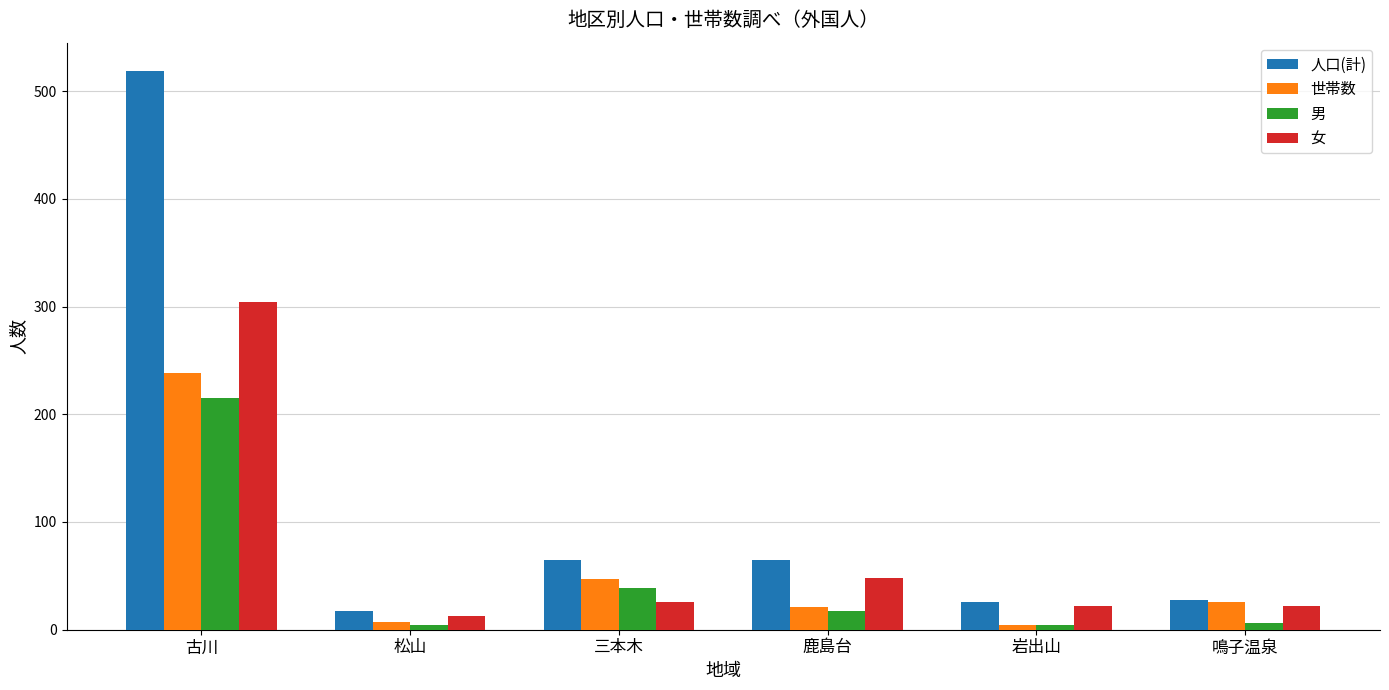

Read the 人口(計) value at 岩出山.

26